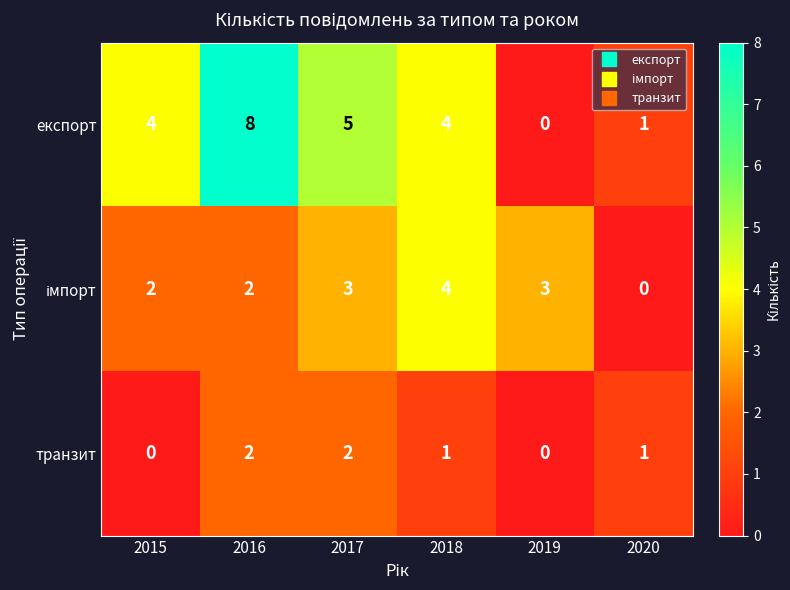

Count the number of data series in this chart.

3